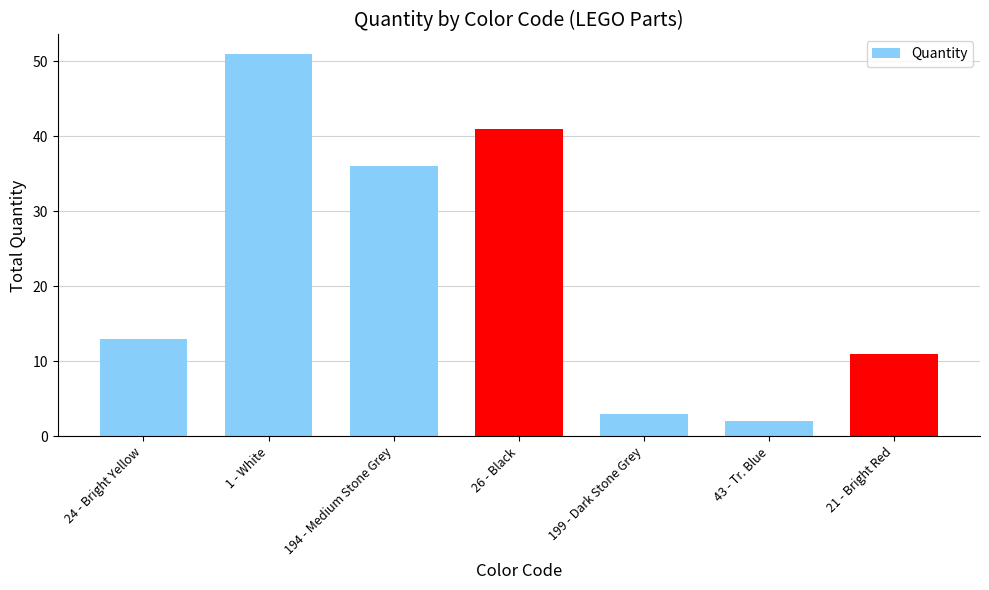

What is the label of the 3rd bar from the left?

194 - Medium Stone Grey